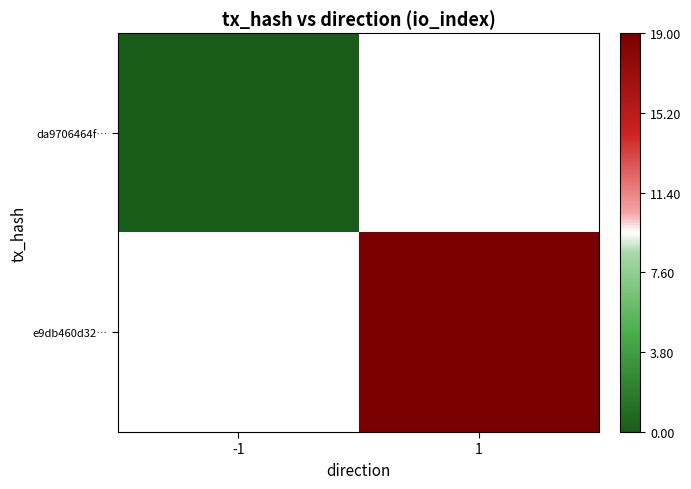

Which category has the highest value across all series?

1